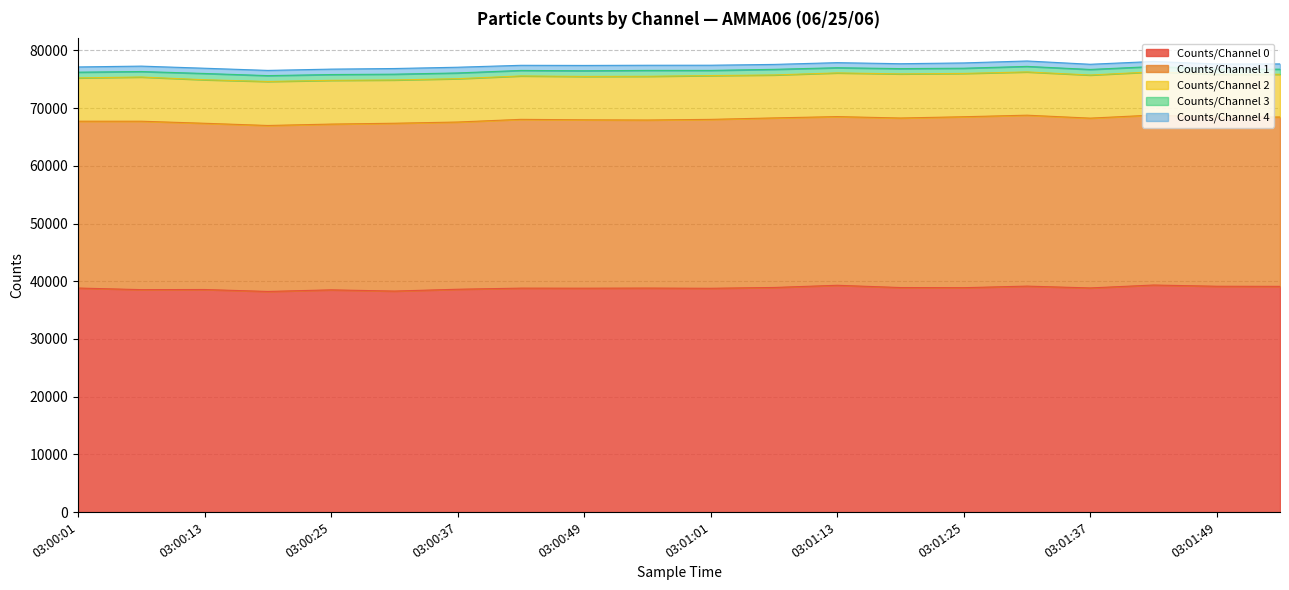

Is the value of Counts/Channel 3 at 03:00:13 greater than the value of Counts/Channel 2 at 03:00:13?

No